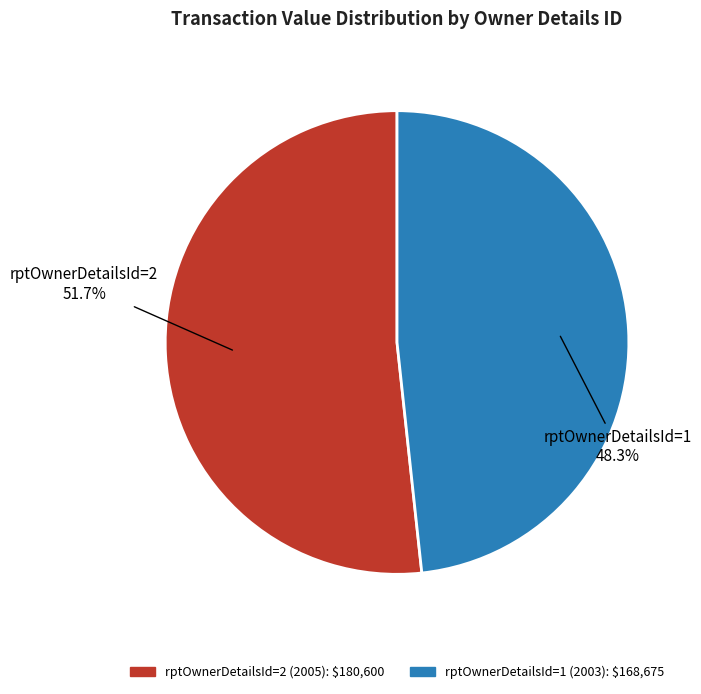

Approximately how many times larger is the value at rptOwnerDetailsId=1 (2003) compared to rptOwnerDetailsId=2 (2005)?

0.9